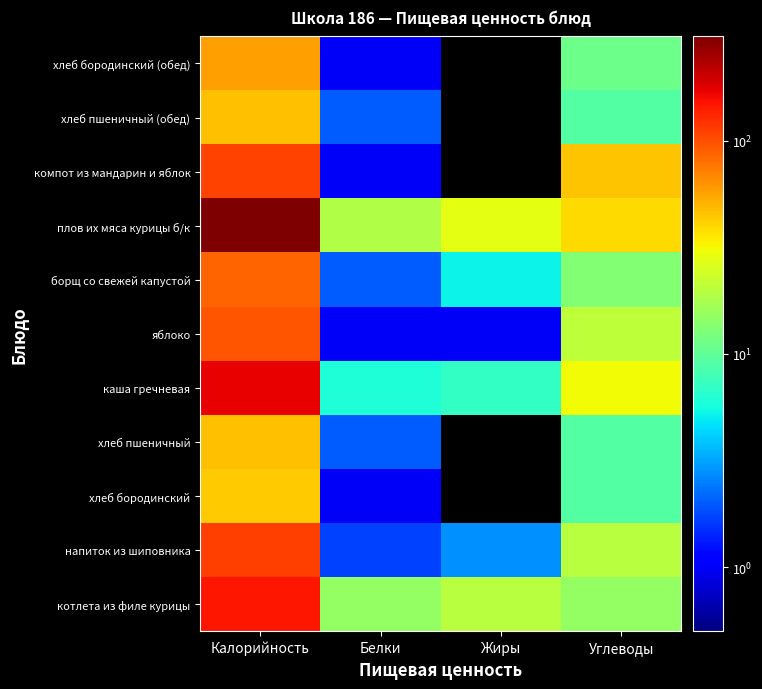

Reading left to right, extract all data points from this chart.

котлета из филе курицы: Калорийность=147.2	Белки=15.0	Жиры=20.0	Углеводы=15.0
напиток из шиповника: Калорийность=111.0	Белки=1.7	Жиры=2.8	Углеводы=19.7
хлеб бородинский: Калорийность=43.4	Белки=1.0	Жиры=0.0	Углеводы=9.0
хлеб пшеничный: Калорийность=46.2	Белки=2.0	Жиры=0.0	Углеводы=9.0
каша гречневая: Калорийность=170.0	Белки=6.0	Жиры=7.0	Углеводы=31.0
яблоко: Калорийность=96.3	Белки=1.0	Жиры=1.0	Углеводы=21.0
борщ со свежей капустой: Калорийность=87.0	Белки=2.0	Жиры=5.2	Углеводы=13.4
плов их мяса курицы б/к: Калорийность=308.7	Белки=19.0	Жиры=28.0	Углеводы=39.0
компот из мандарин и яблок: Калорийность=108.0	Белки=1.0	Жиры=0.0	Углеводы=45.0
хлеб пшеничный (обед): Калорийность=46.2	Белки=2.0	Жиры=0.0	Углеводы=9.0
хлеб бородинский (обед): Калорийность=58.6	Белки=1.0	Жиры=0.0	Углеводы=11.0